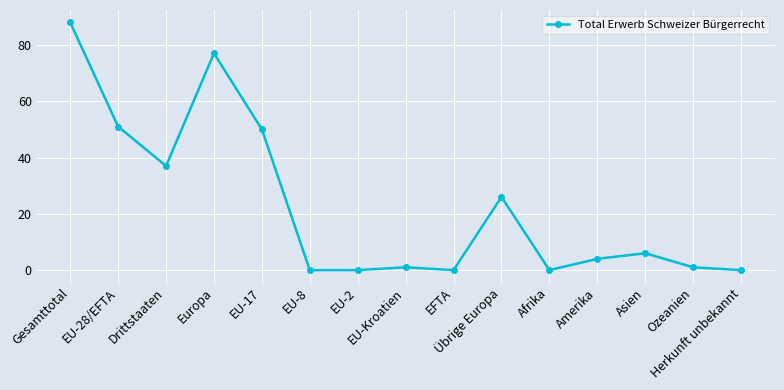

At which label is the value closest to 44?

EU-17